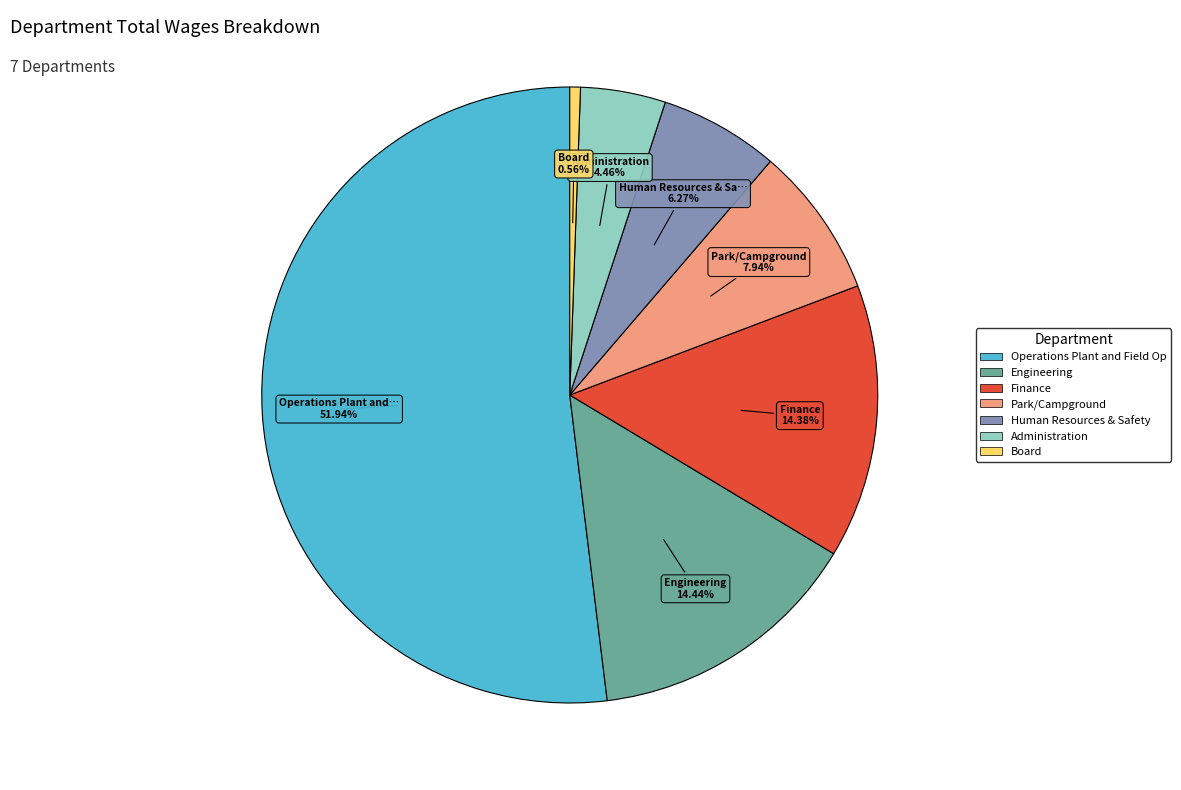

Is Operations Plant and Field Op the majority of the pie?

Yes